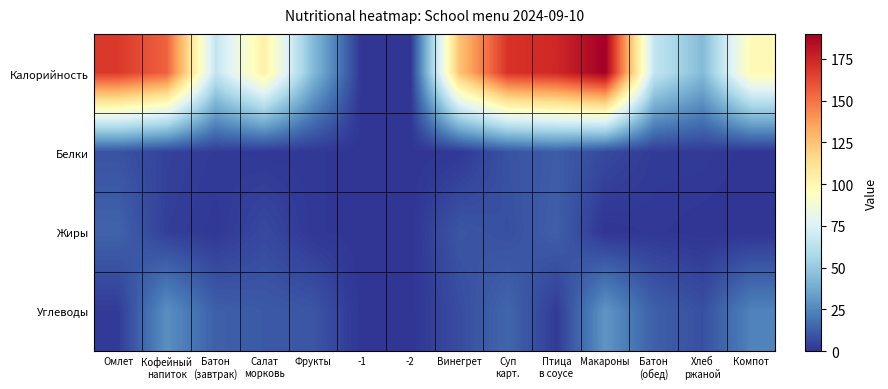

Reading left to right, list all the values displayed in this chart.

Калорийность: Омлет=168	Кофейный
напиток=155	Батон
(завтрак)=66	Салат
морковь=104	Фрукты=44	-1=0	-2=0	Винегрет=125	Суп
карт.=170	Птица
в соусе=174	Макароны=190	Батон
(обед)=66	Хлеб
ржаной=44	Компот=98
Белки: Омлет=9	Кофейный
напиток=4	Батон
(завтрак)=2	Салат
морковь=1	Фрукты=1	-1=0	-2=0	Винегрет=1	Суп
карт.=9	Птица
в соусе=12	Макароны=6	Батон
(обед)=2	Хлеб
ржаной=2	Компот=0
Жиры: Омлет=14	Кофейный
напиток=3	Батон
(завтрак)=1	Салат
морковь=6	Фрукты=1	-1=0	-2=0	Винегрет=10	Суп
карт.=8	Птица
в соусе=13	Макароны=0	Батон
(обед)=1	Хлеб
ржаной=0	Компот=0
Углеводы: Омлет=2	Кофейный
напиток=28	Батон
(завтрак)=13	Салат
морковь=11	Фрукты=10	-1=0	-2=0	Винегрет=7	Суп
карт.=15	Птица
в соусе=2	Макароны=30	Батон
(обед)=13	Хлеб
ржаной=8	Компот=24